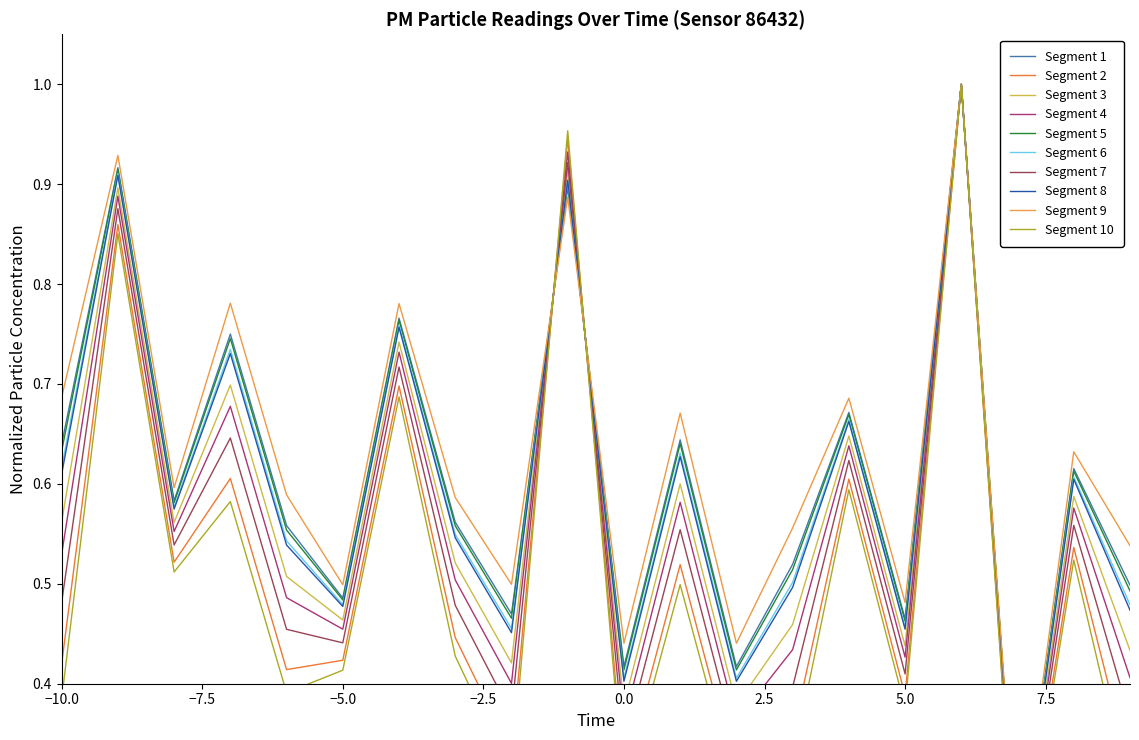

The value at −5.0 is 0.4. True or false?

True